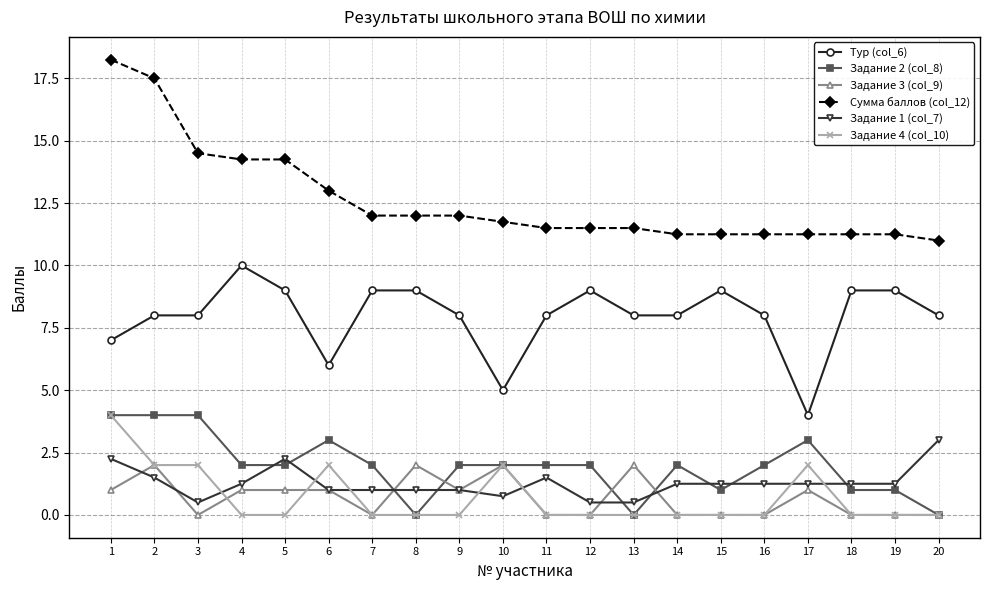

Which series has the widest spread of values?

Сумма баллов (col_12)